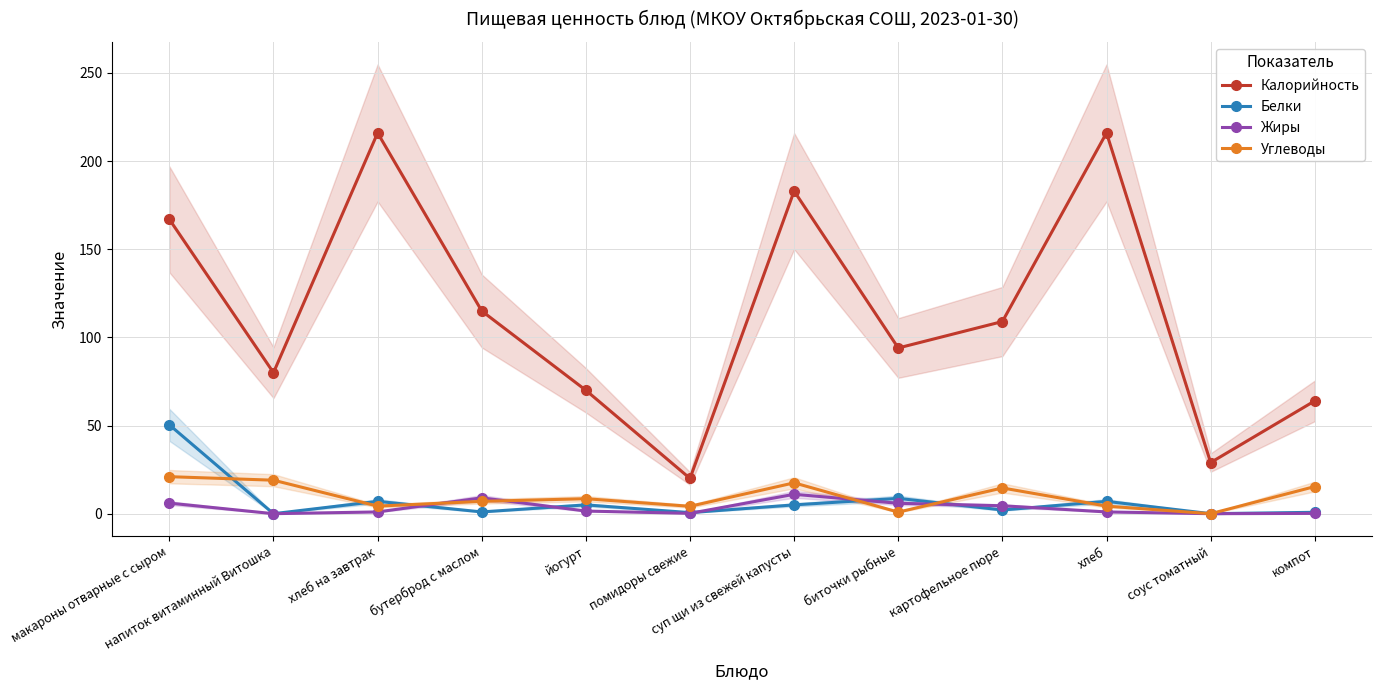

What is the average value of the Белки series?

7.3